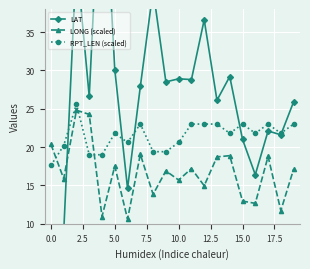

The value of RPT_LEN (scaled) at 15.0 is 34.5. True or false?

False